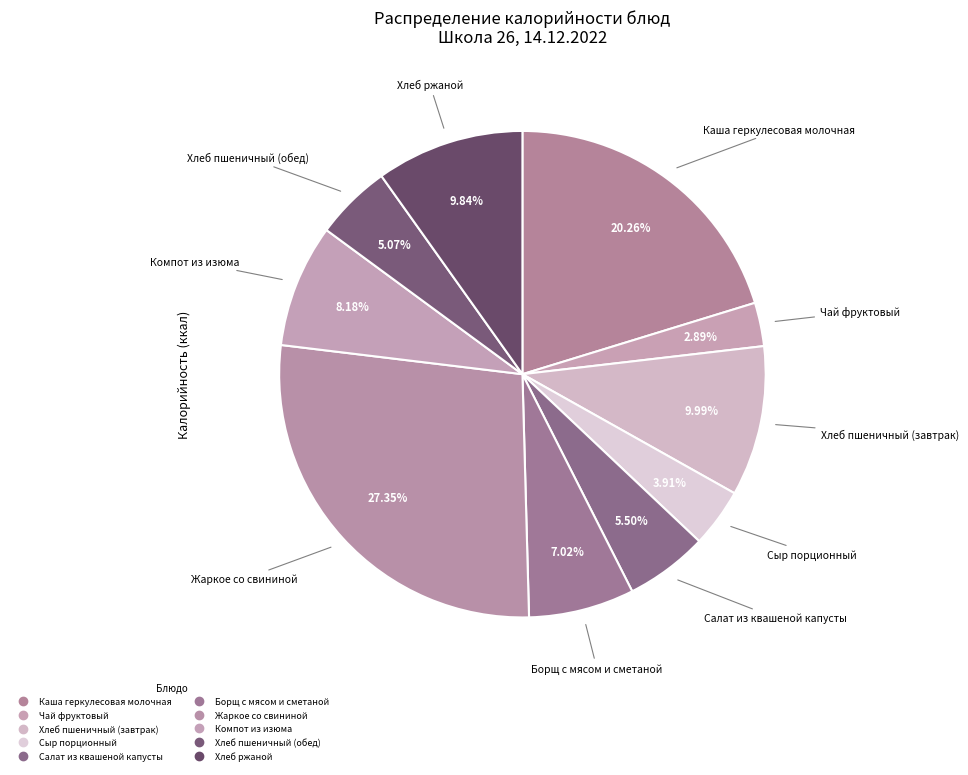

To the nearest percent, what is the average slice percentage?

10%